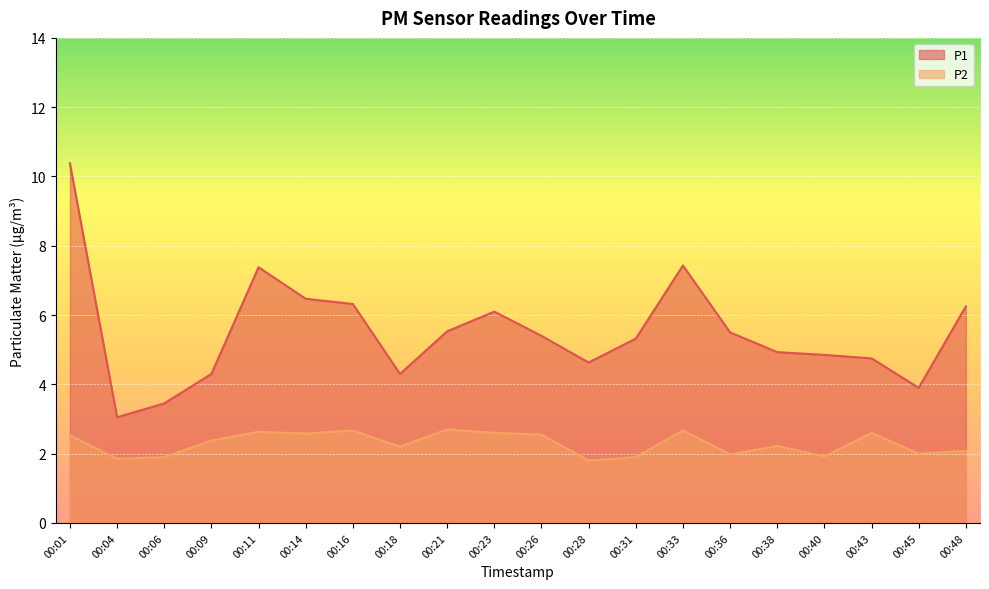

How many interior local valleys does the P1 series have?

4